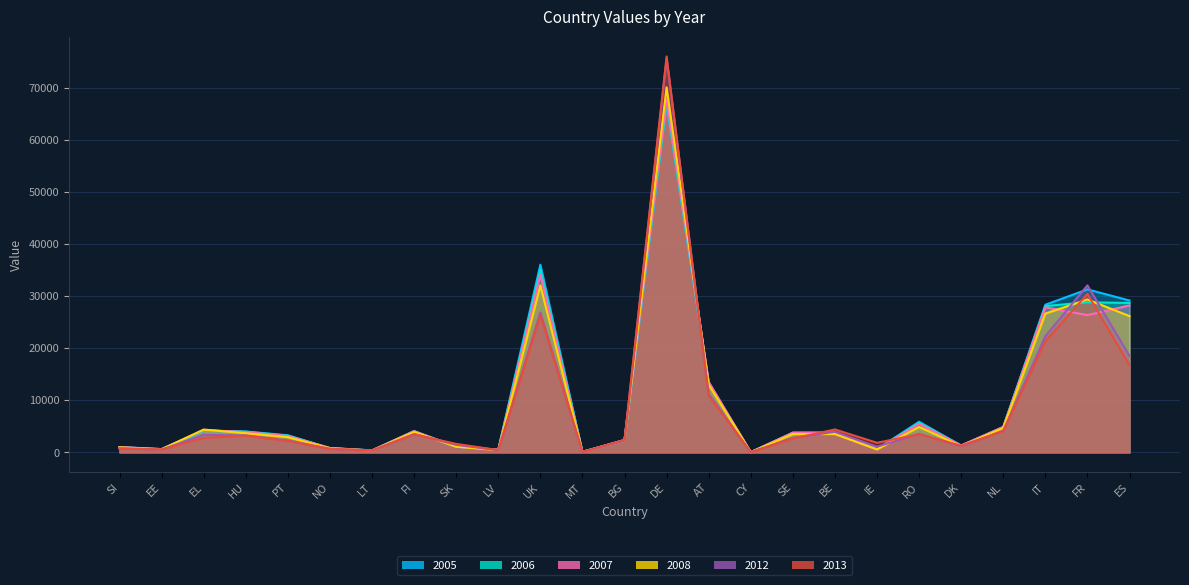

Which series ends up on top after the final intersection of 2005 and 2012?

2005